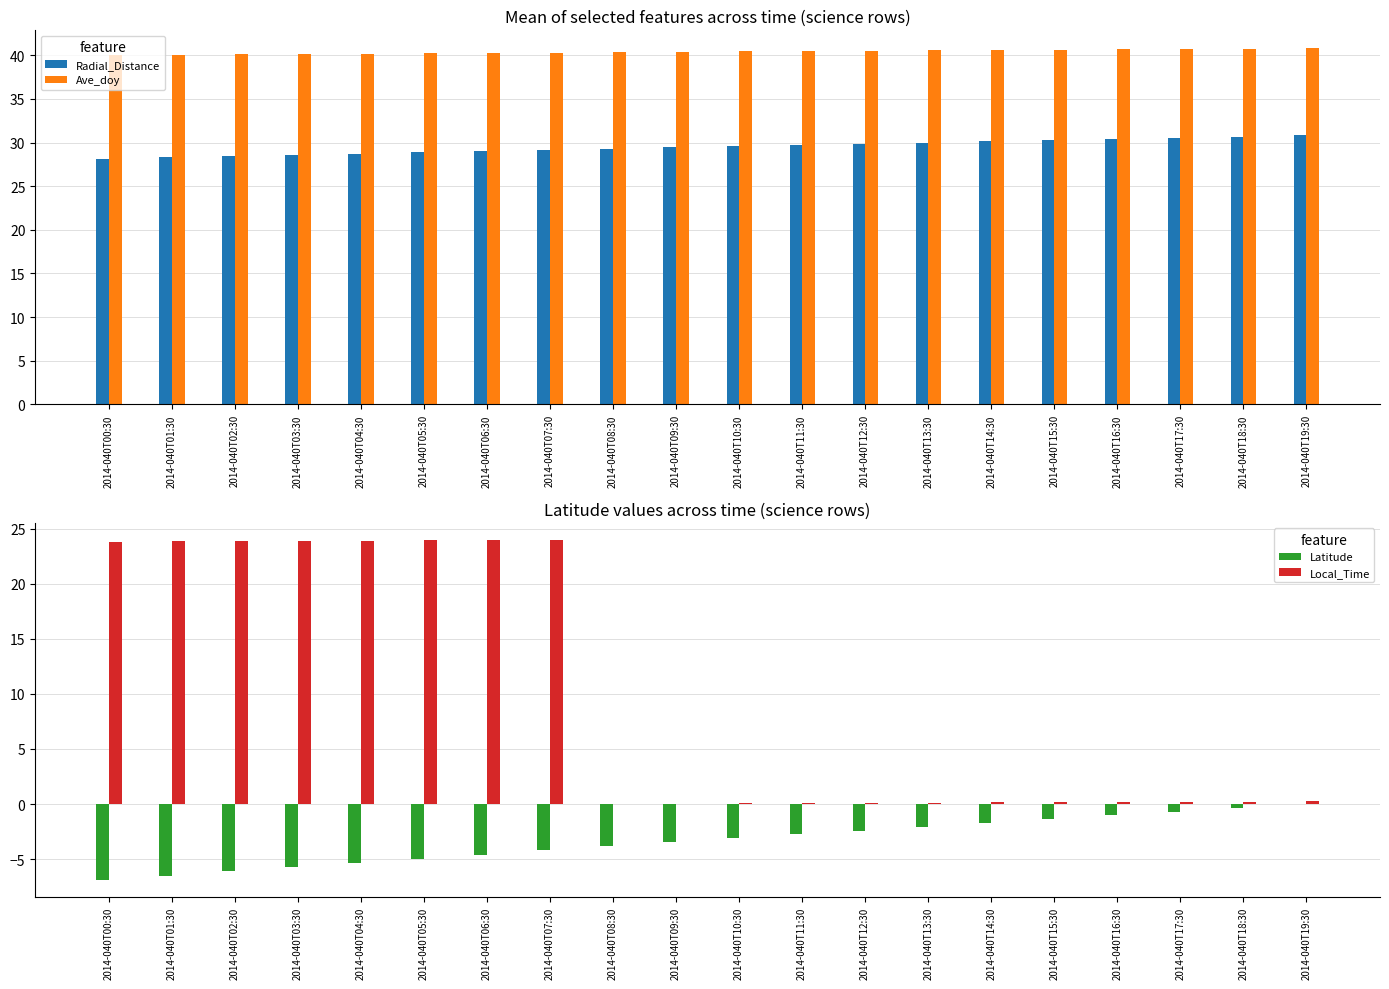

Which series has the largest total across all categories?

Ave_doy